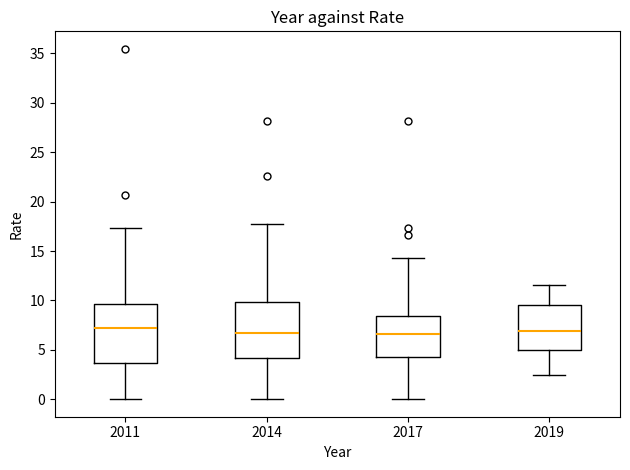

Reading left to right, transcribe this box plot: for each box, give where its median line is, the range the box spans, and where its two whiskers end, as read against the y-axis. The values are not printed on the chart, so give them approximately, as read against the axis.

2011: median 7.0, box 3.5 to 9.5, whiskers 0.0 to 17.5
2014: median 6.5, box 4.0 to 10.0, whiskers 0.0 to 17.5
2017: median 6.5, box 4.0 to 8.5, whiskers 0.0 to 14.5
2019: median 7.0, box 5.0 to 9.5, whiskers 2.5 to 11.5